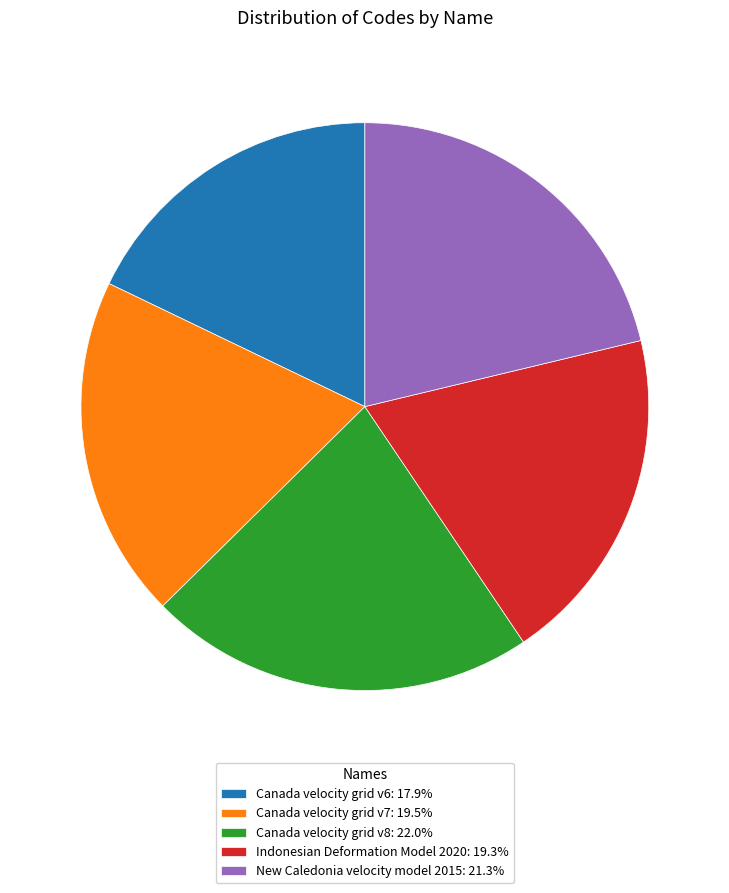

Is it true that Indonesian Deformation Model 2020 is 19% of the pie?

True